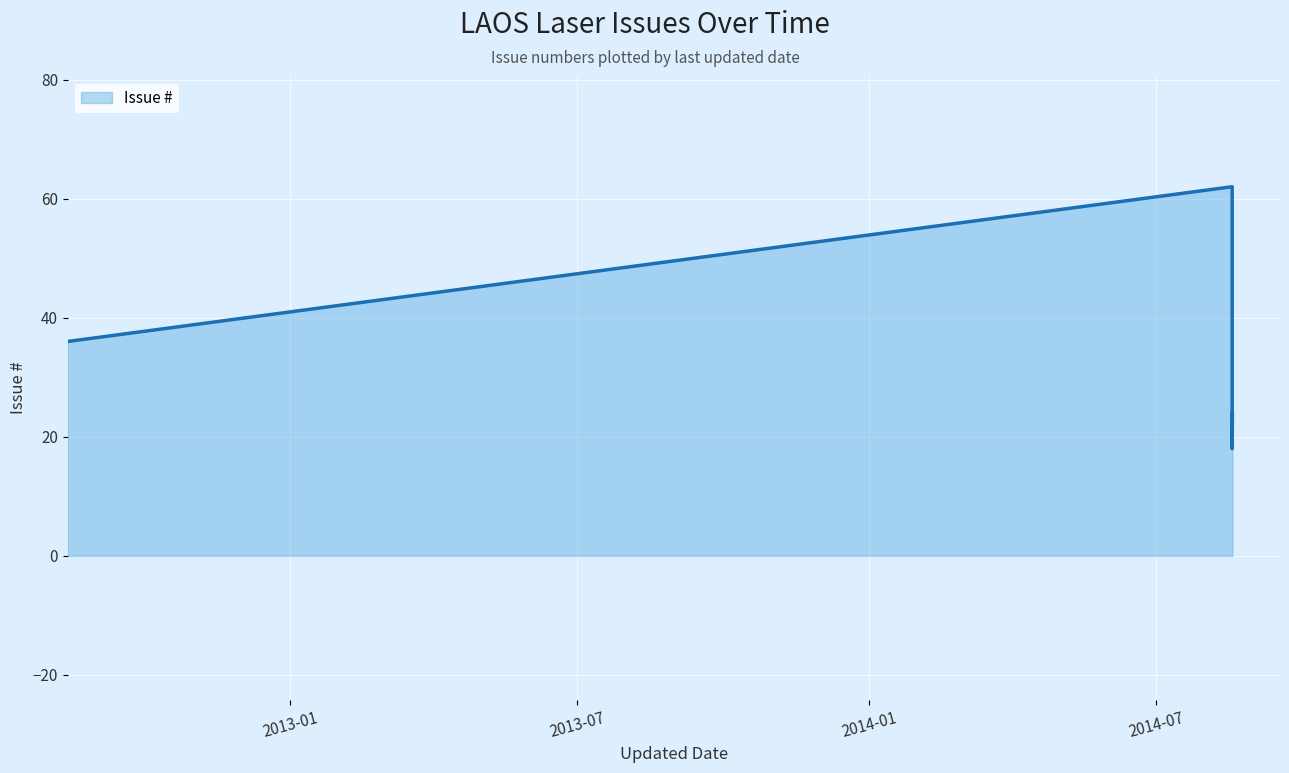

What is the change in value from 2014-08-17 to 2014-08-17?

+44